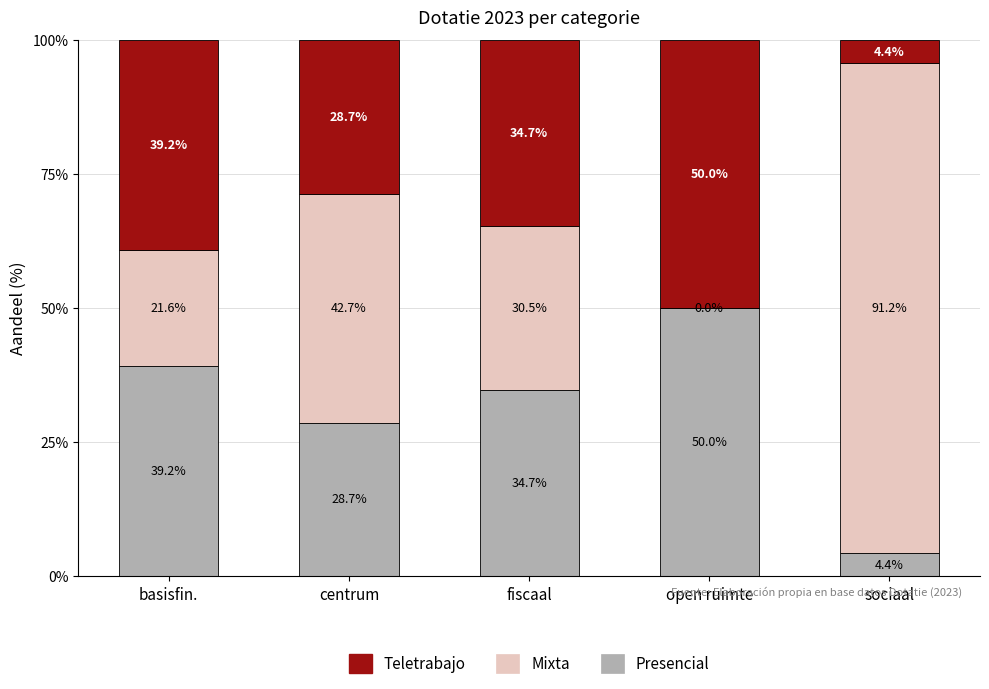

Reading left to right, what are the values for Presencial?

basisfin.=39.2	centrum=28.7	fiscaal=34.7	open ruimte=50.0	sociaal=4.4